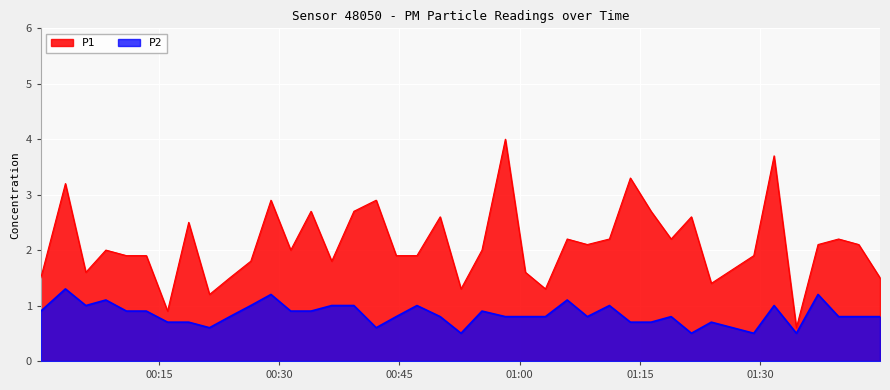

True or false: P1 and P2 intersect in this chart.

False